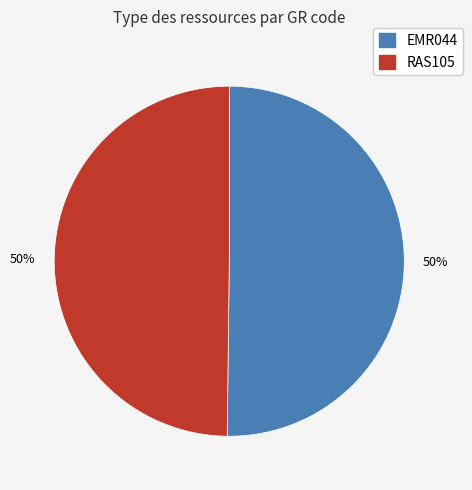

To the nearest percent, what portion does RAS105 represent?

50%